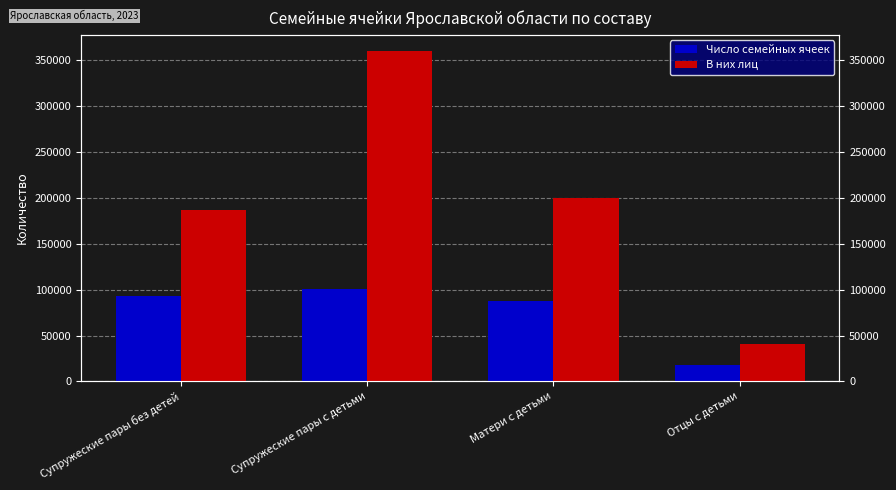

How many categories are shown in the chart?

4